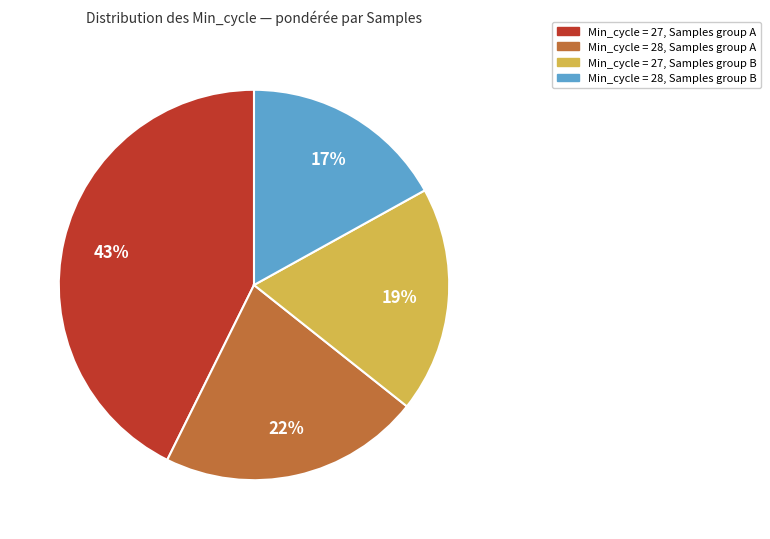

Is there any slice that represents more than half of the pie?

No